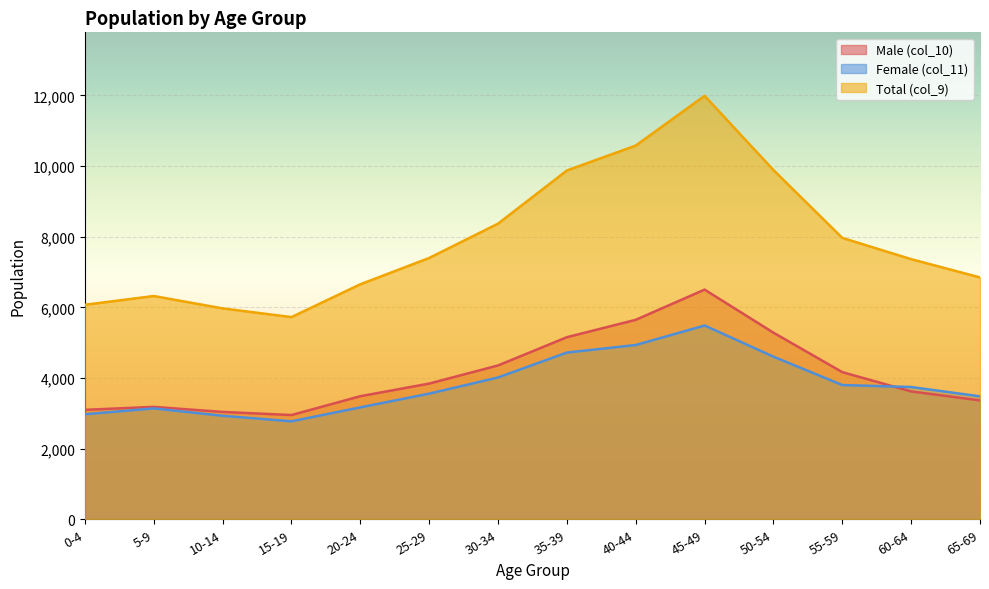

Reading left to right, what are all the values shown in this chart?

Male (col_10): 3098	3182	3039	2950	3484	3841	4354	5154	5646	6501	5282	4165	3619	3366
Female (col_11): 2973	3138	2930	2773	3168	3556	4014	4719	4933	5485	4603	3800	3744	3480
Total (col_9): 6071	6320	5969	5723	6652	7397	8368	9873	10579	11986	9885	7965	7363	6846